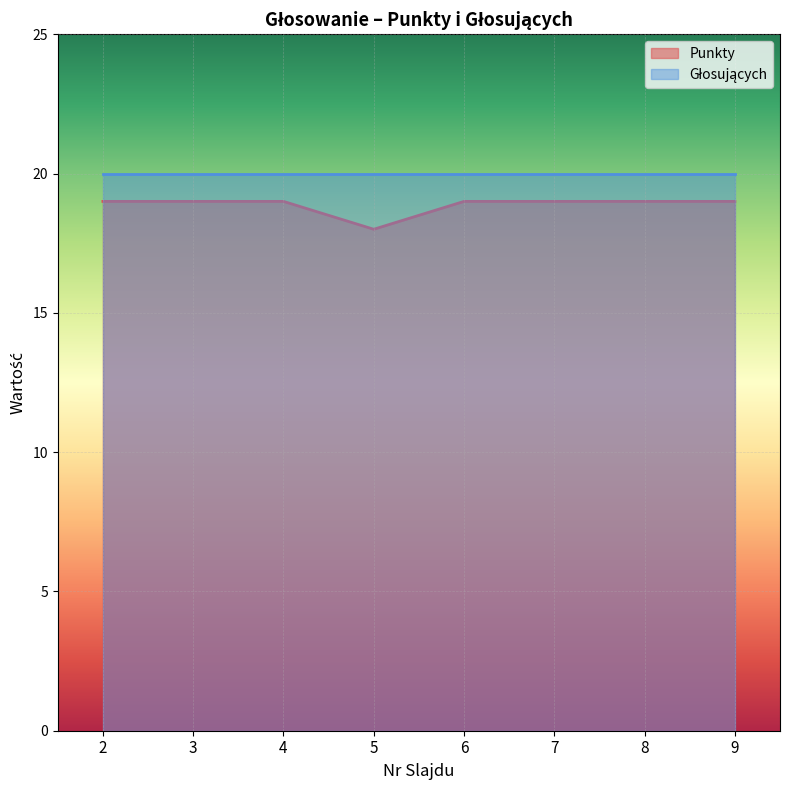

Reading left to right, transcribe all the data shown in this chart.

19	19	19	18	19	19	19	19